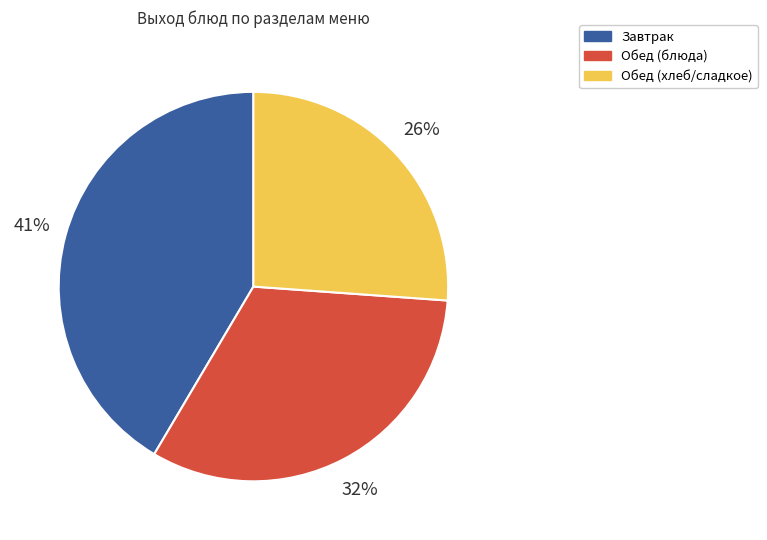

What is the largest slice in the pie chart?

Завтрак